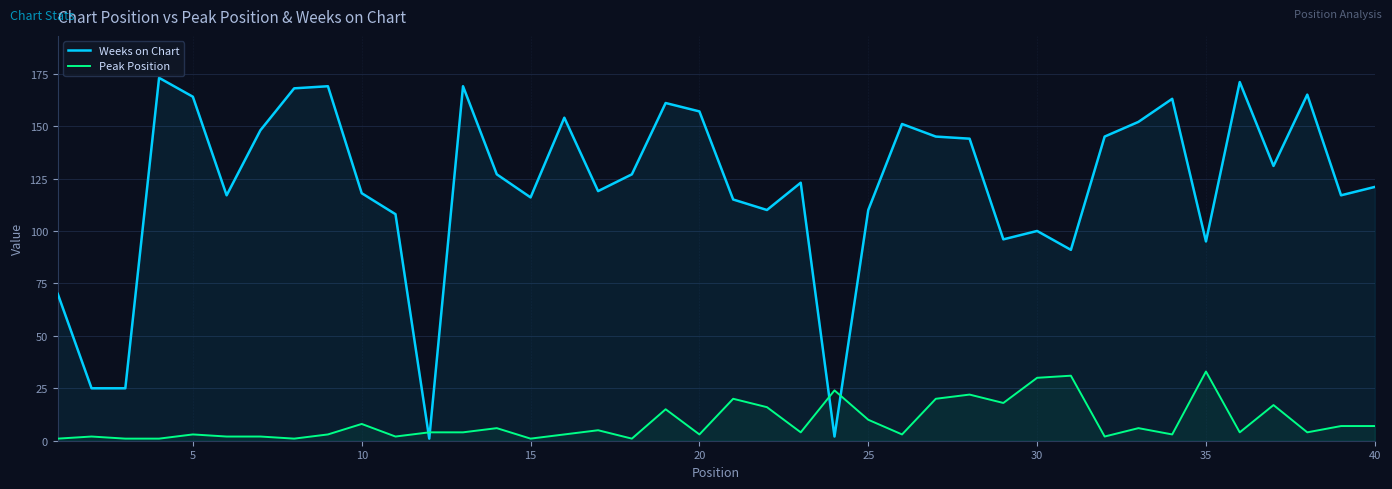

The value of Weeks on Chart at 35 is 47. True or false?

False